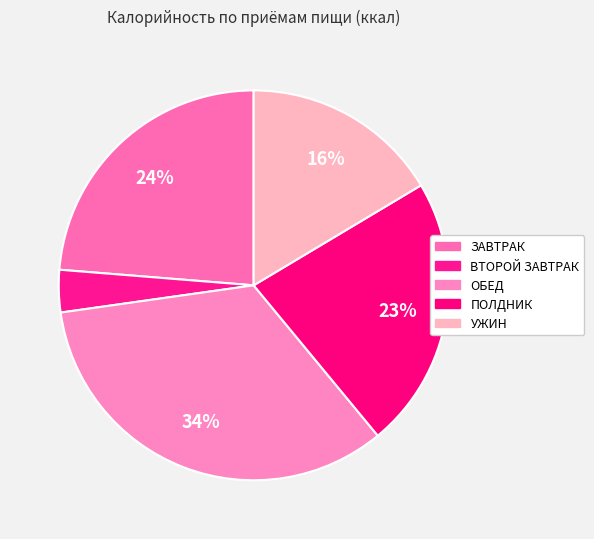

What portion of the pie excludes ПОЛДНИК?

77.4%